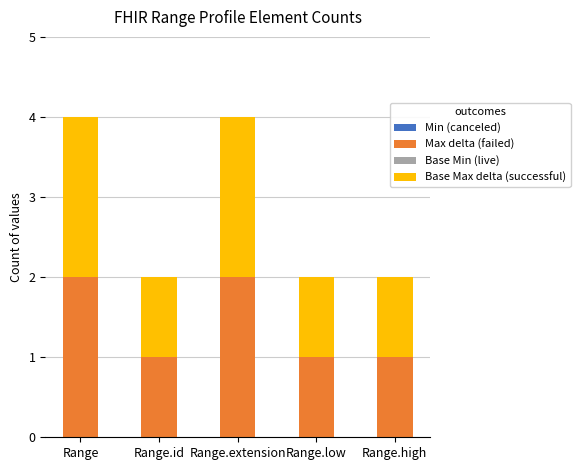

The value of Max delta (failed) at Range.high is 1. True or false?

True